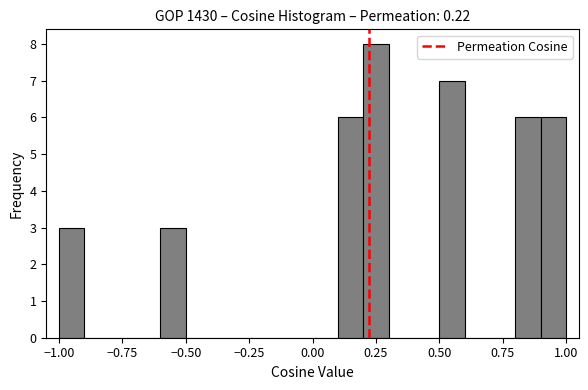

Around what value on the x-axis is the tallest bar? Give the approximate position of its centre, as read against the axis.

0.25